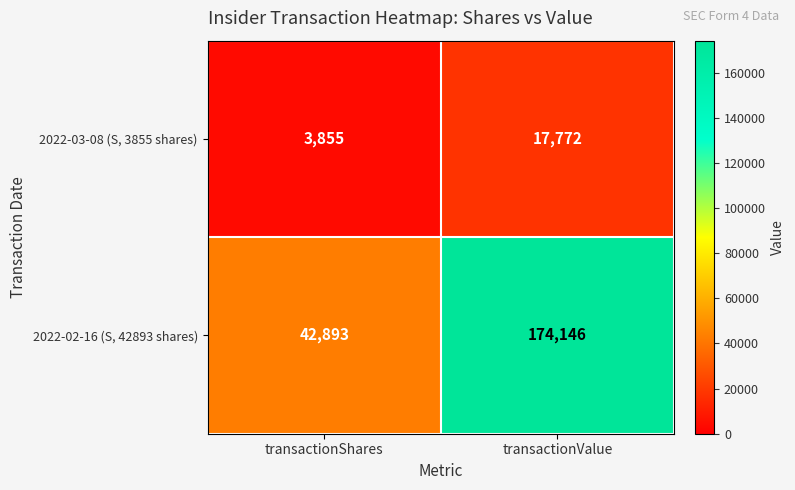

Reading left to right, extract all data points from this chart.

2022-03-08 (S, 3855 shares): 3855	17772
2022-02-16 (S, 42893 shares): 42893	174146